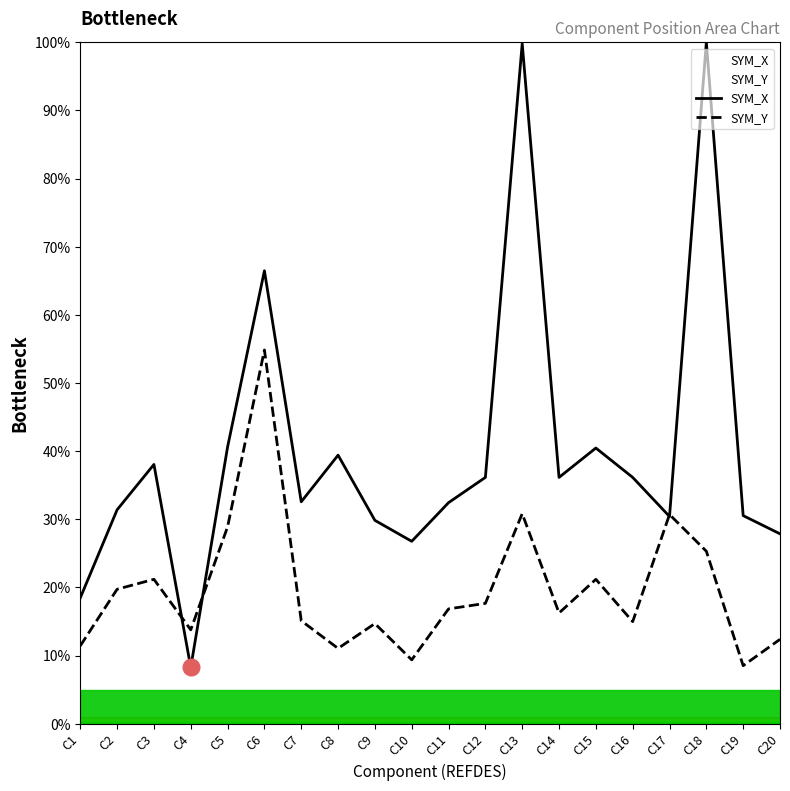

At which label does SYM_Y first exceed 16?

C2